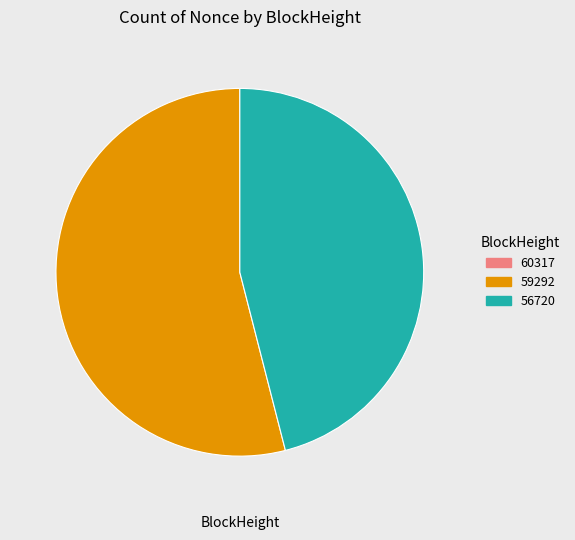

What is the largest slice in the pie chart?

59292